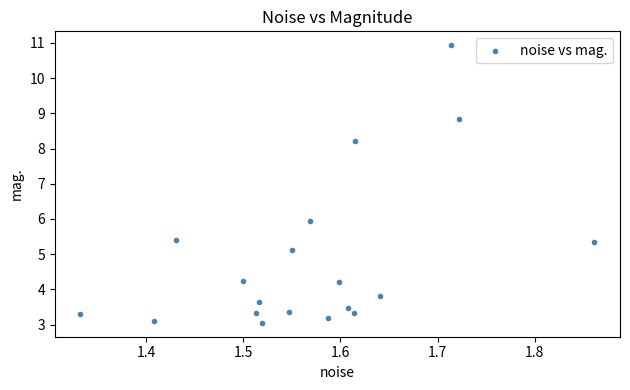

What is the range of Y values (max minus min)?

7.9